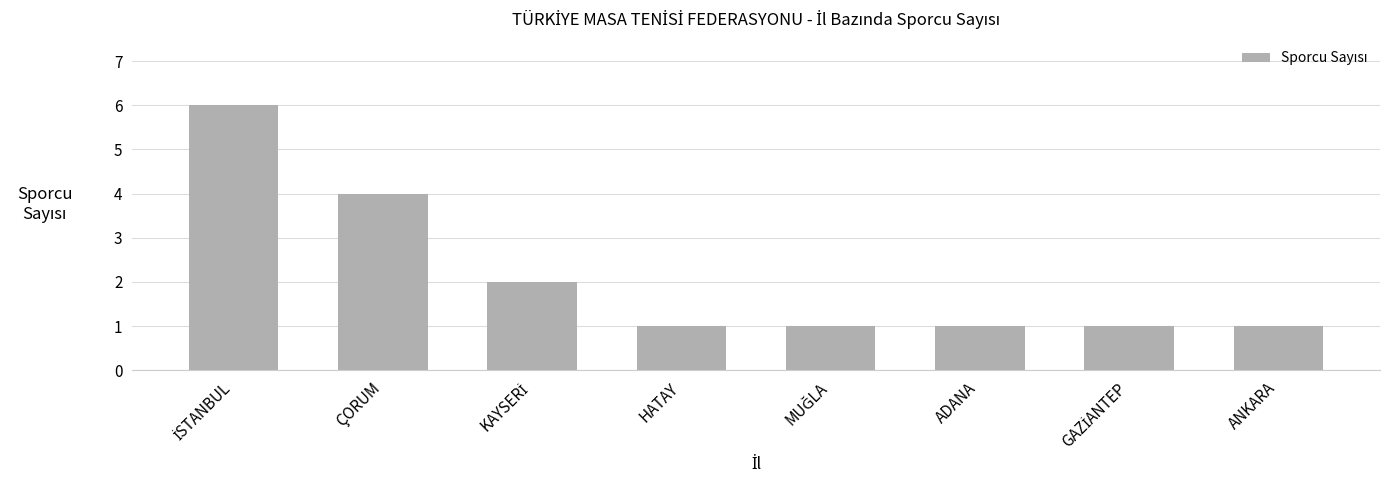

The chart shows a value of 1 at ADANA. True or false?

True